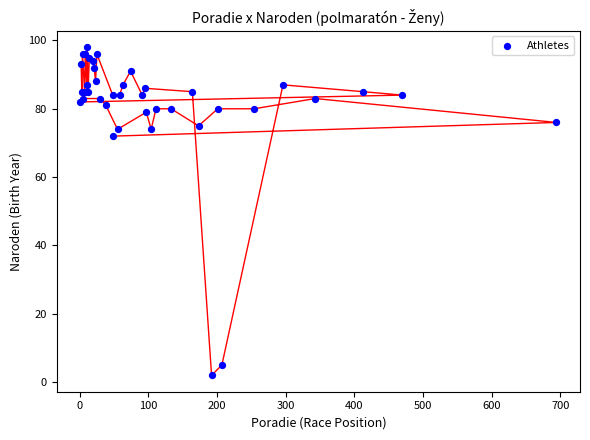

What Y value in the scatter plot is closest to 50?

72